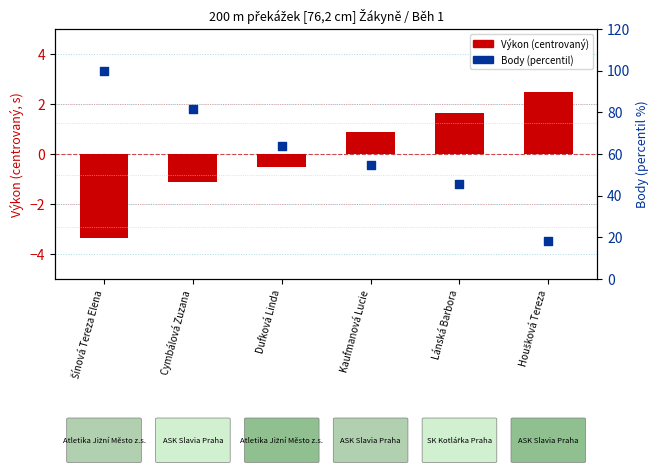

Is the value of Výkon (centrovaný) at Kaufmanová Lucie greater than the value of Body (percentil) at Lánská Barbora?

No